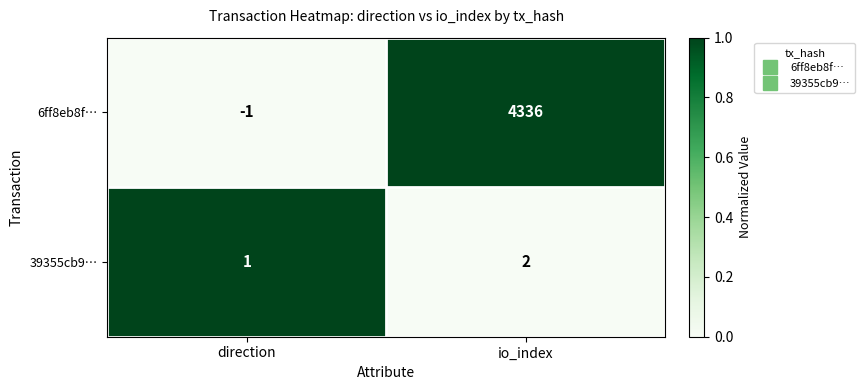

Rank the series at io_index from lowest to highest value.

39355cb9…, 6ff8eb8f…